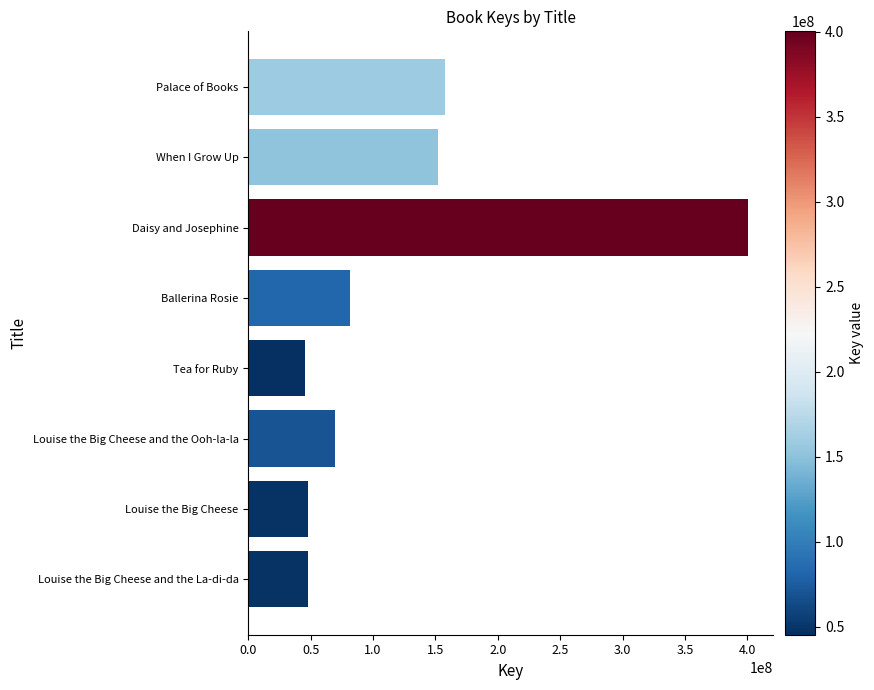

Which category has the highest value across all series?

Daisy and Josephine